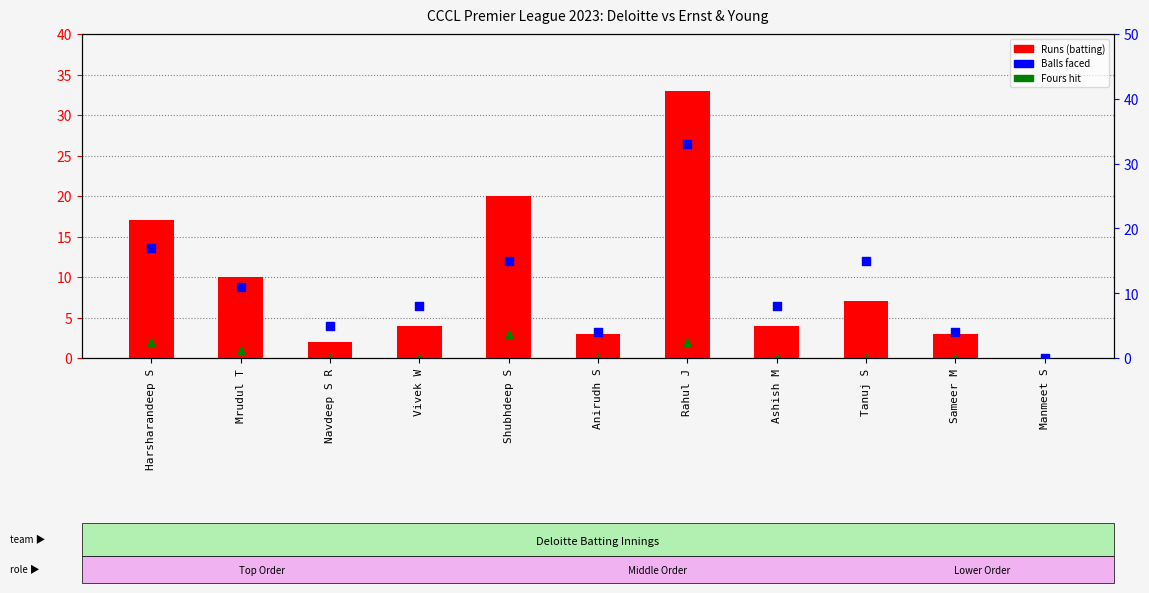

What is the total value across all series at Harsharandeep S?

36